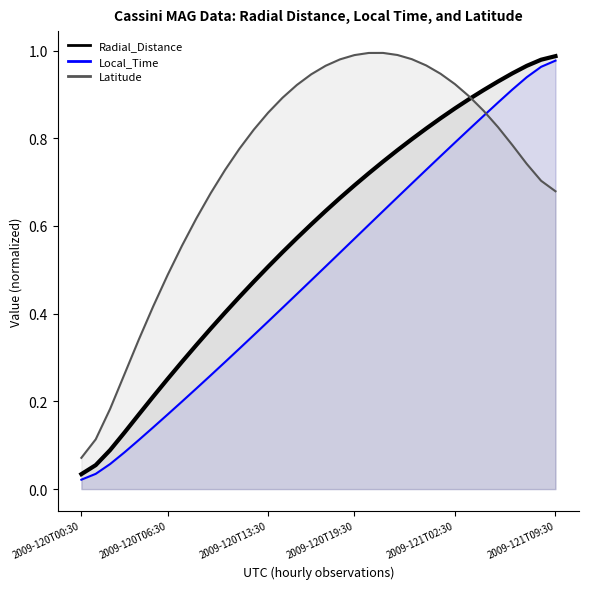

Is the value of Local_Time at 2009-120T13:30 greater than the value of Latitude at 2009-121T08:30?

No